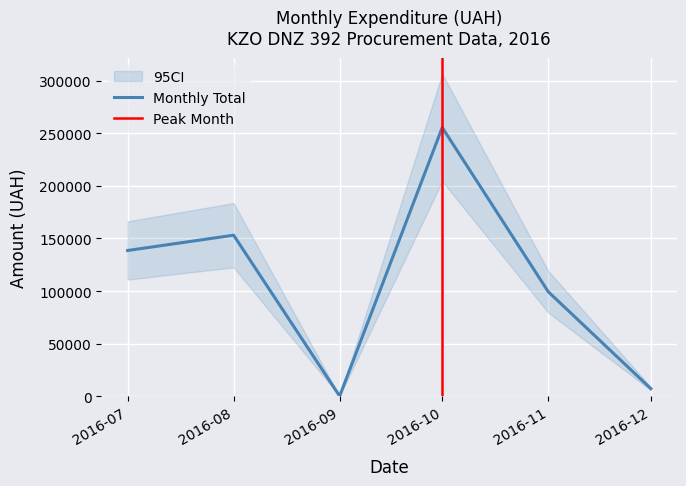

The value of Monthly Total at 2016-10 is 441059.2. True or false?

False